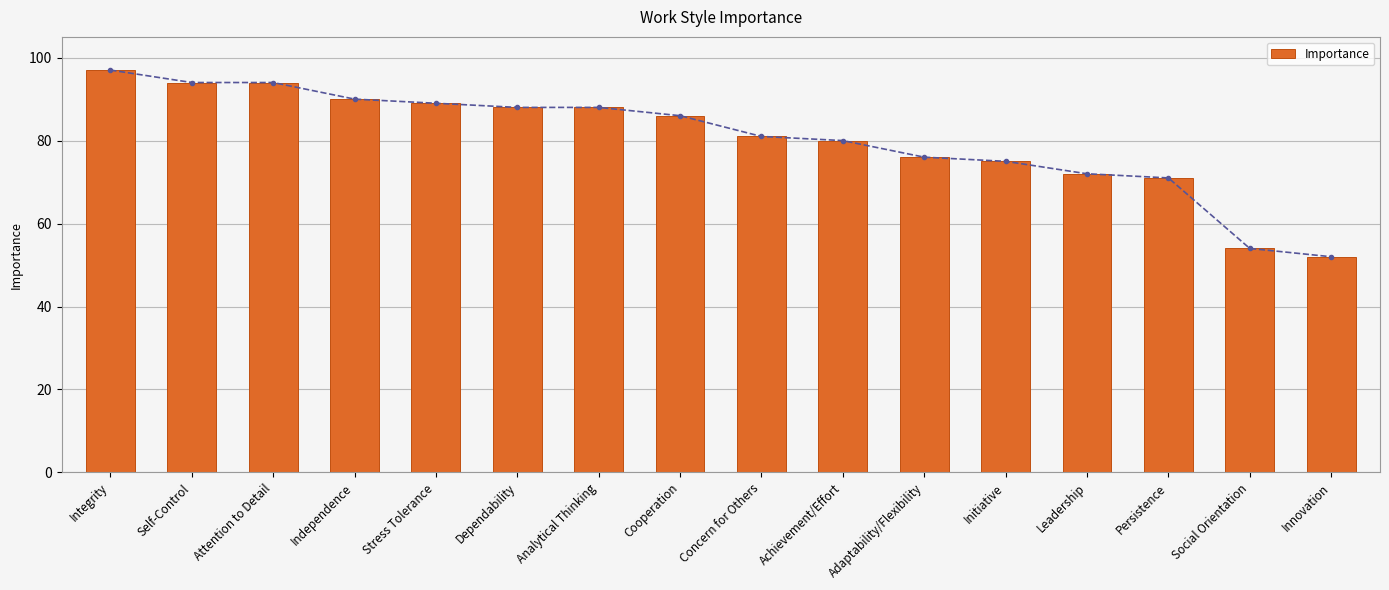

What is the change in value from Integrity to Dependability?

-9